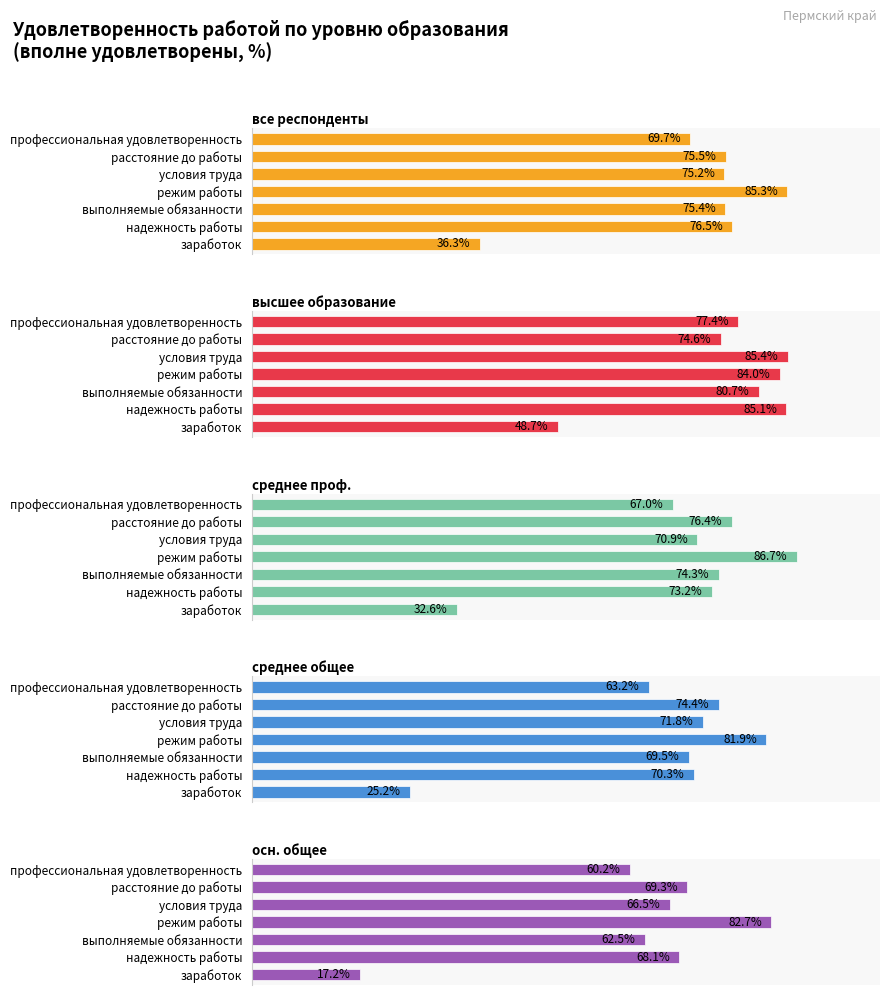

What is the greatest value displayed?

86.7